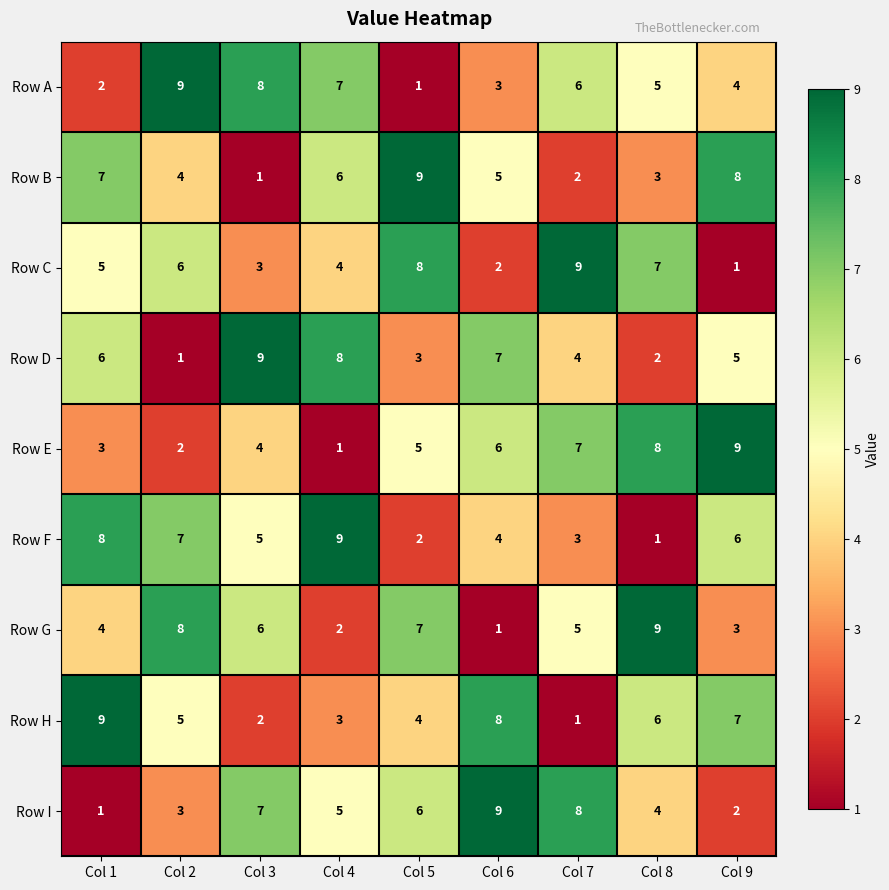

What is the spread (max minus min) of values at Col 6?

8